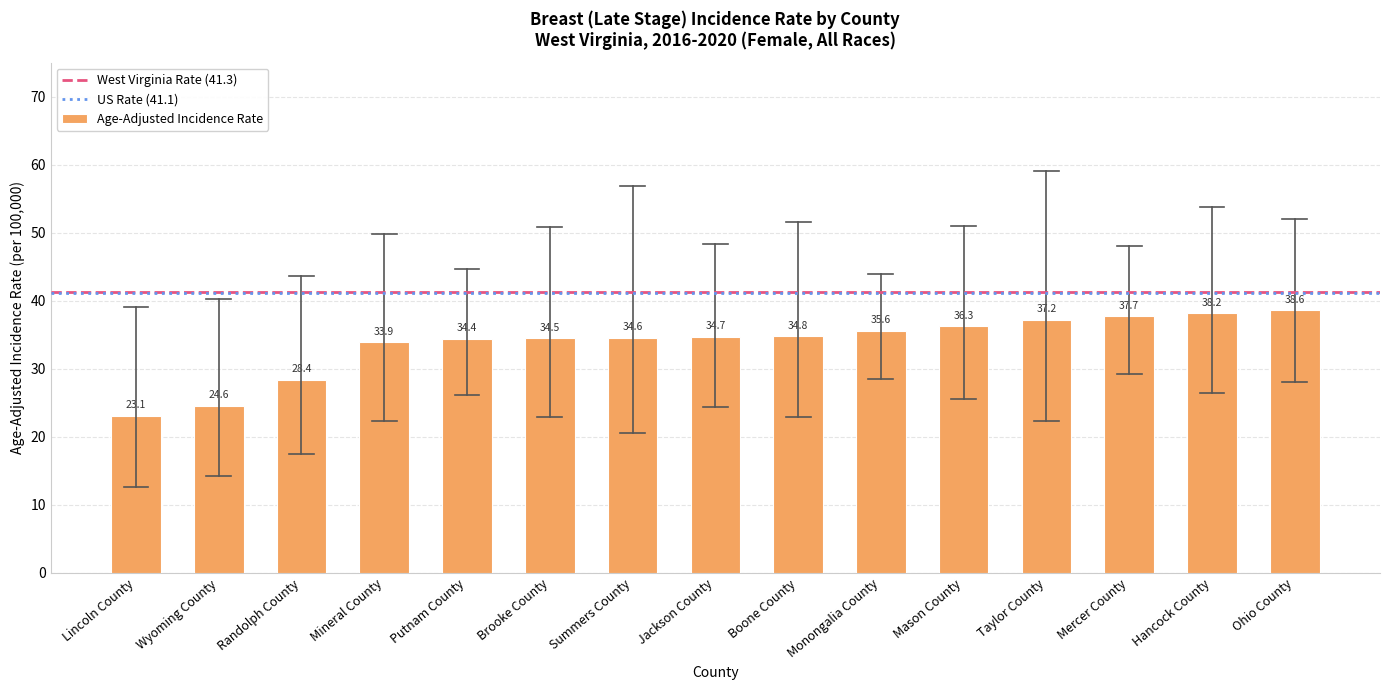

Rank the categories by value from lowest to highest.

Lincoln County, Wyoming County, Randolph County, Mineral County, Putnam County, Brooke County, Summers County, Jackson County, Boone County, Monongalia County, Mason County, Taylor County, Mercer County, Hancock County, Ohio County